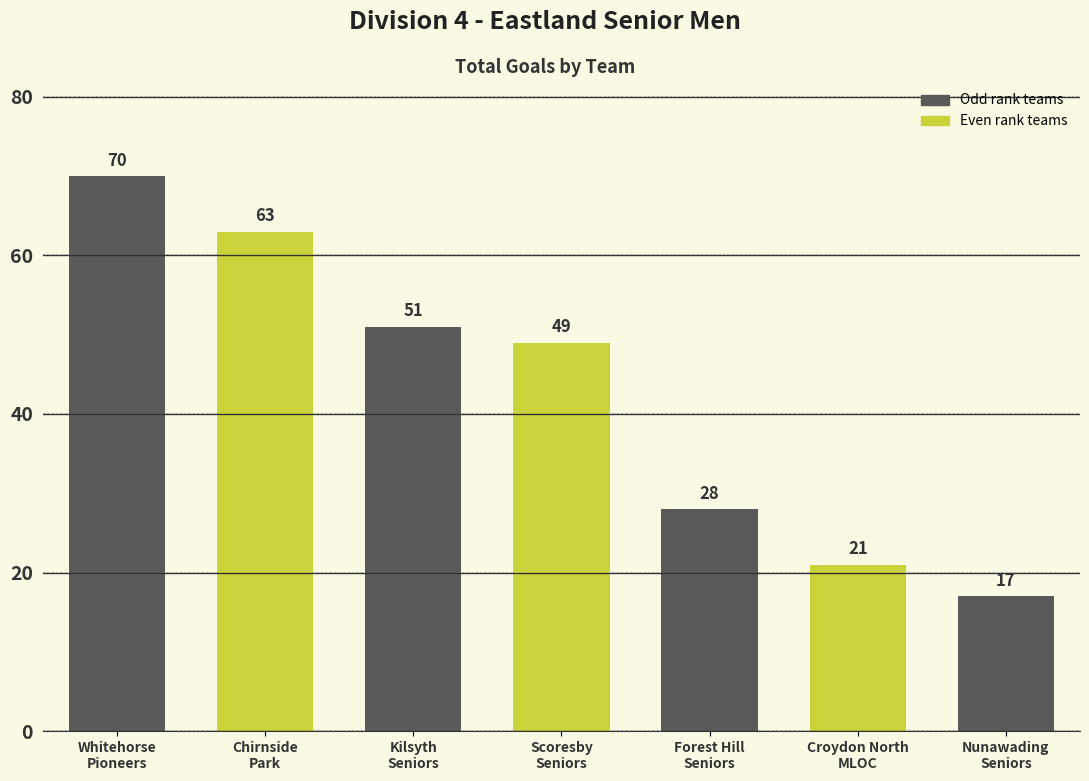

Which label corresponds to the largest value in the chart?

Whitehorse
Pioneers